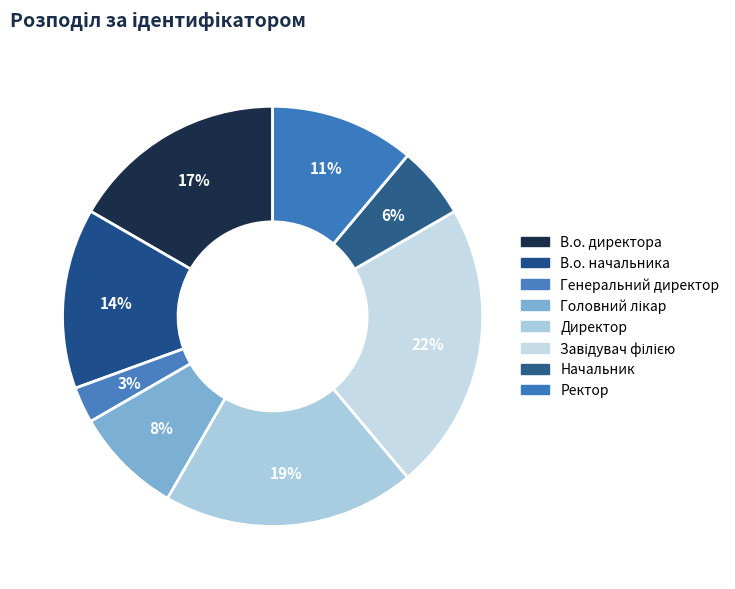

Which slice is the largest?

Завідувач філією